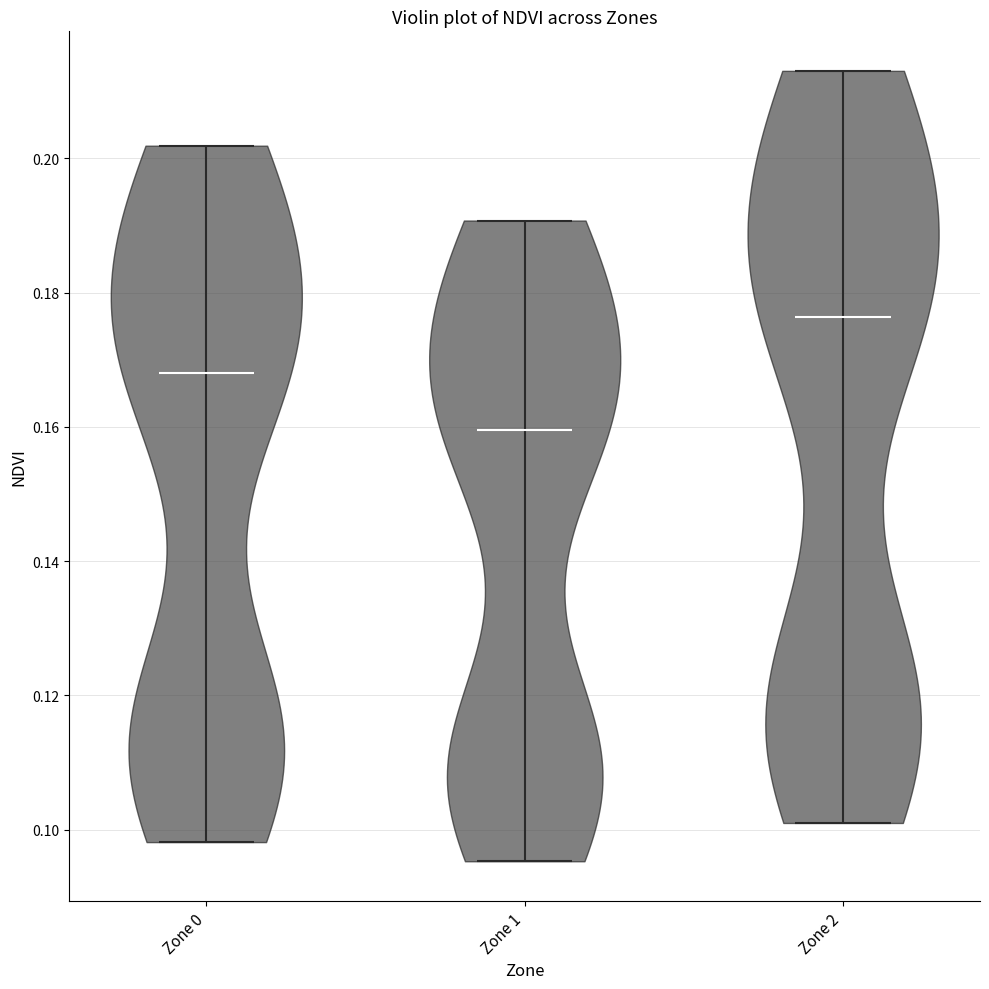

Which violin has the lowest median line?

Zone 1